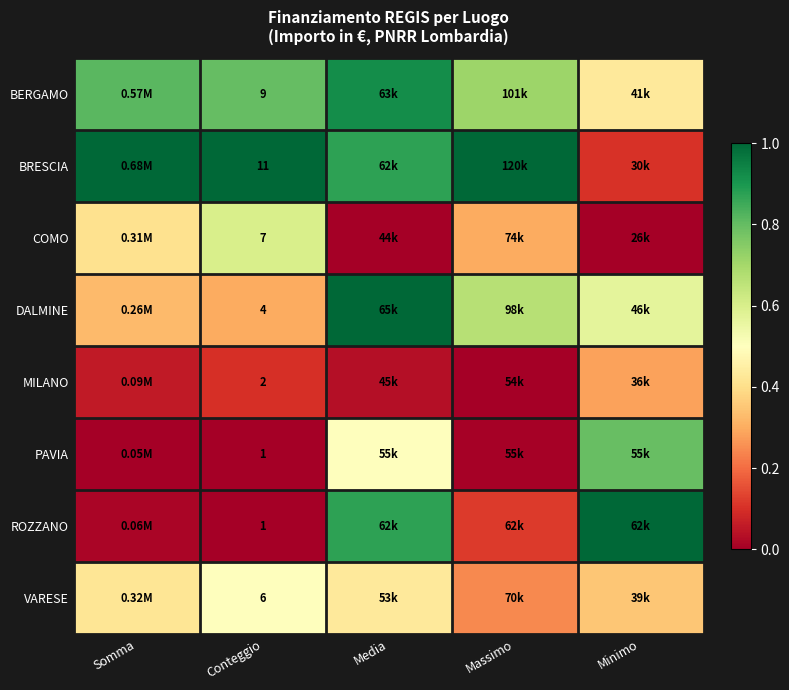

At how many categories does at least one series exceed 0?

5